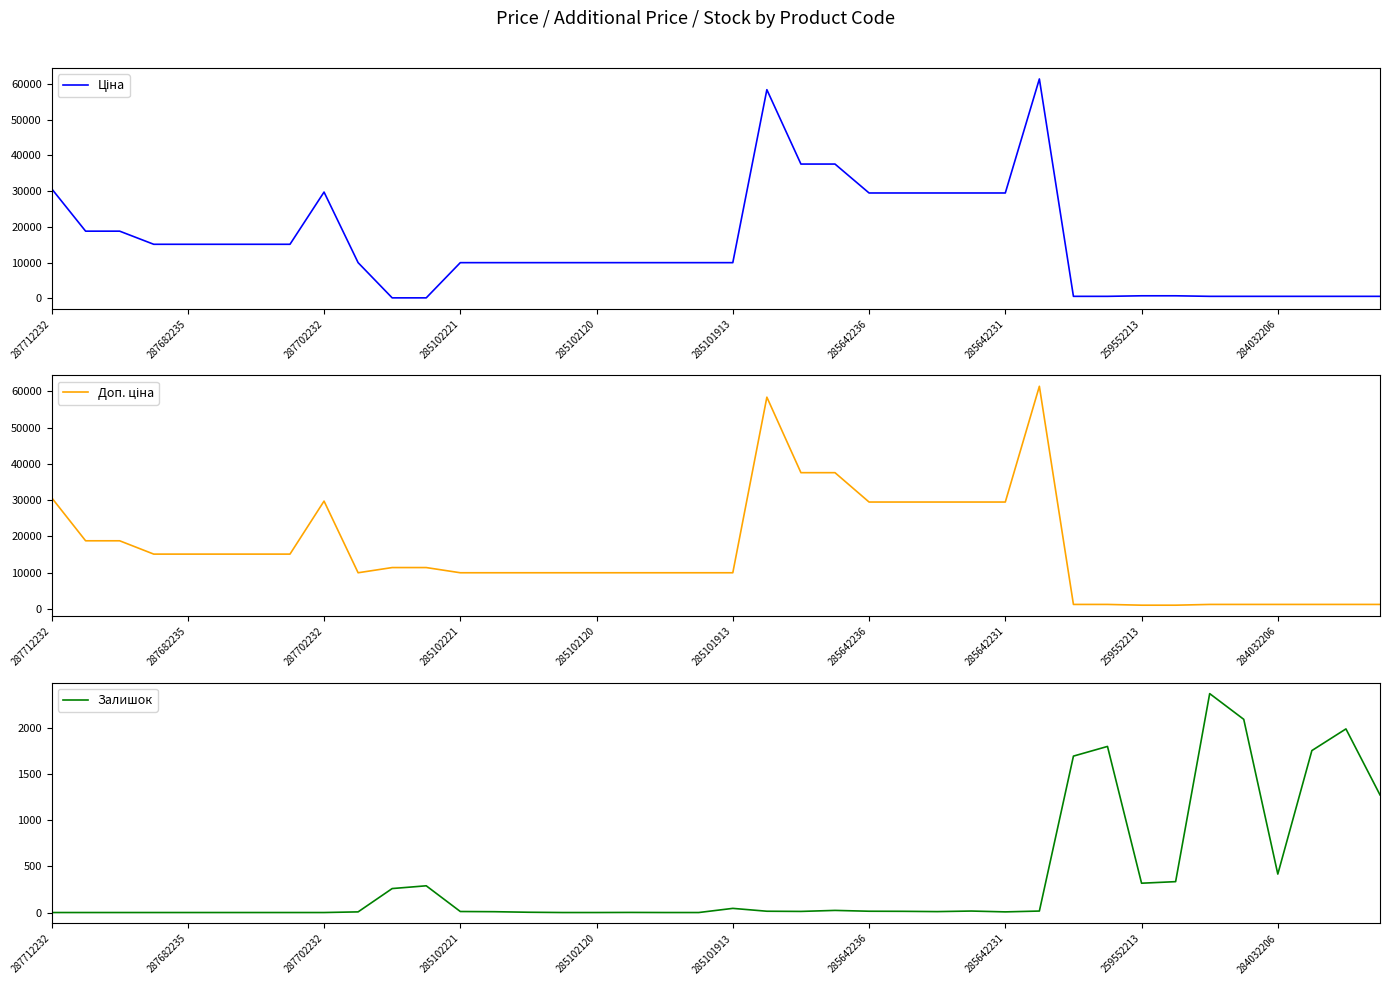

Is it true that Залишок equals 7 at 285642231?

True